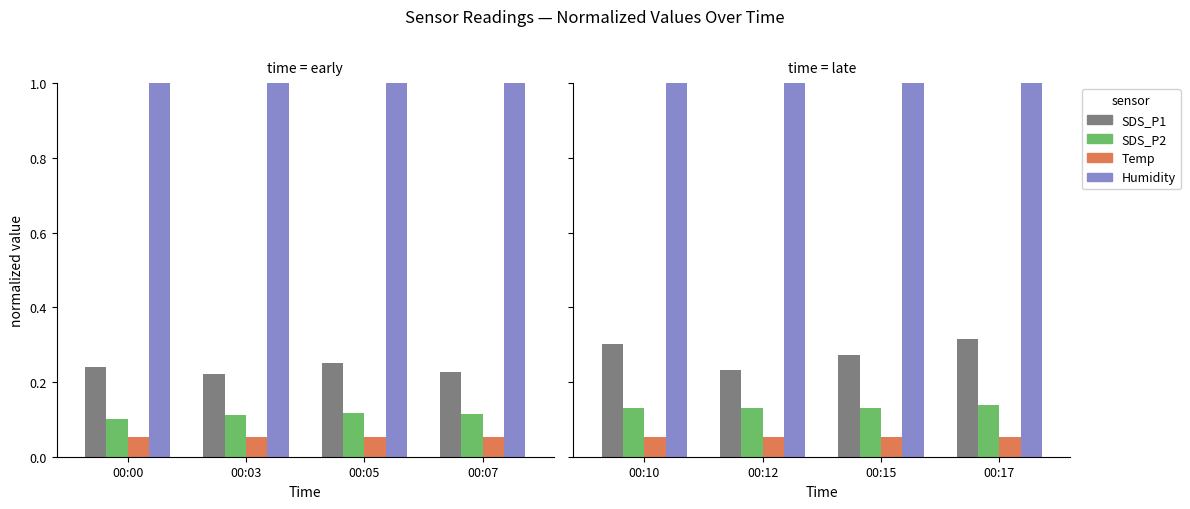

What is the value of the SDS_P1 bar at the 3rd from the left?

0.3